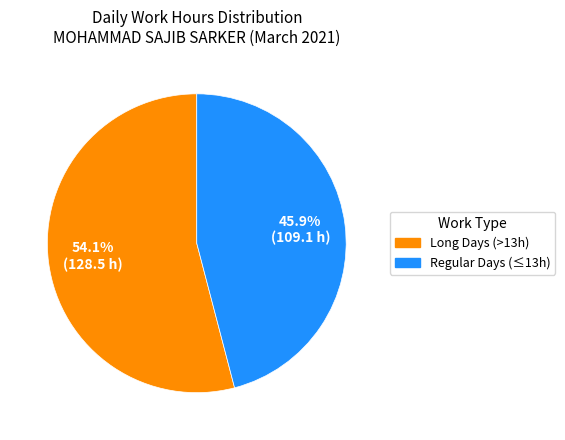

Does any single category account for the majority?

Yes